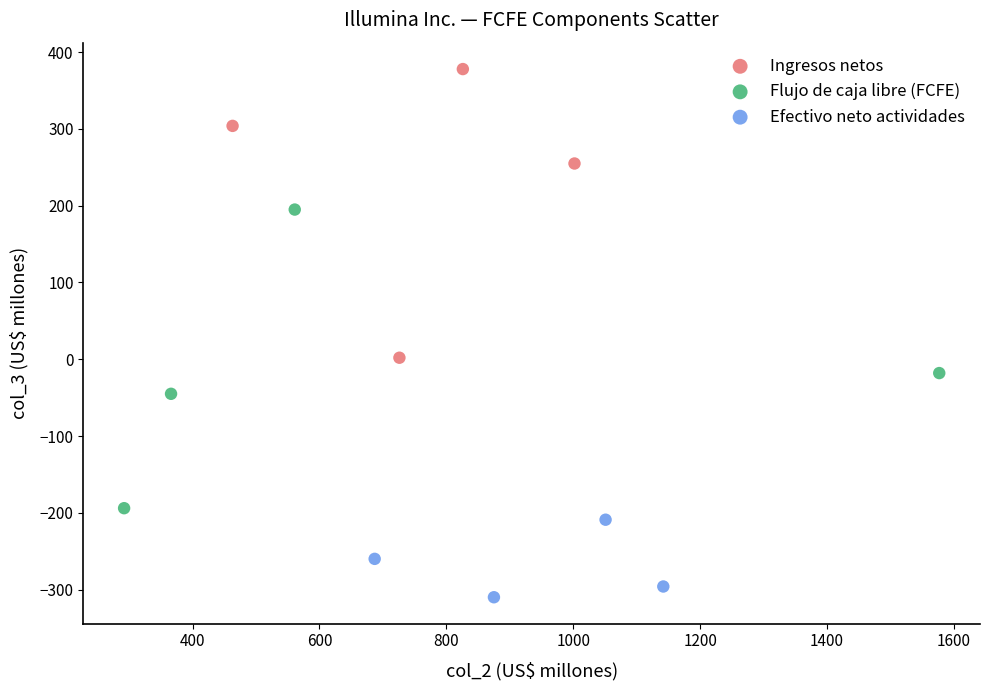

What are all the series names shown in the legend?

Ingresos netos, Flujo de caja libre (FCFE), Efectivo neto actividades